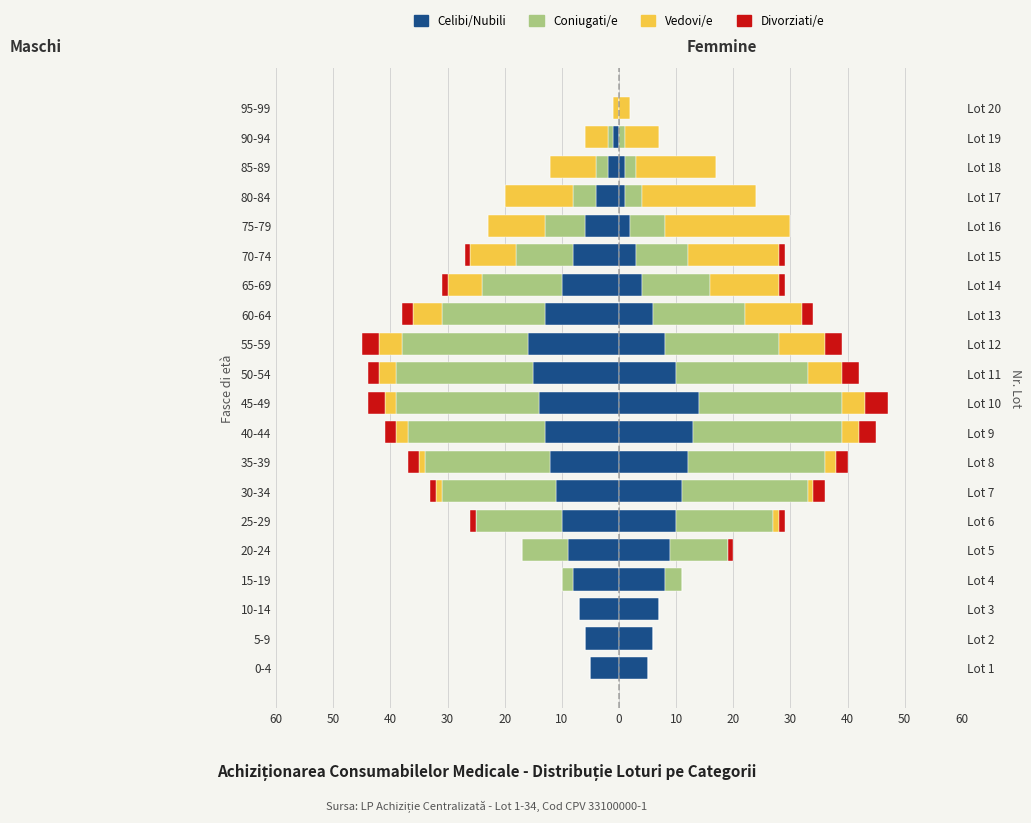

What is the minimum value for Vedovi/e?

-12